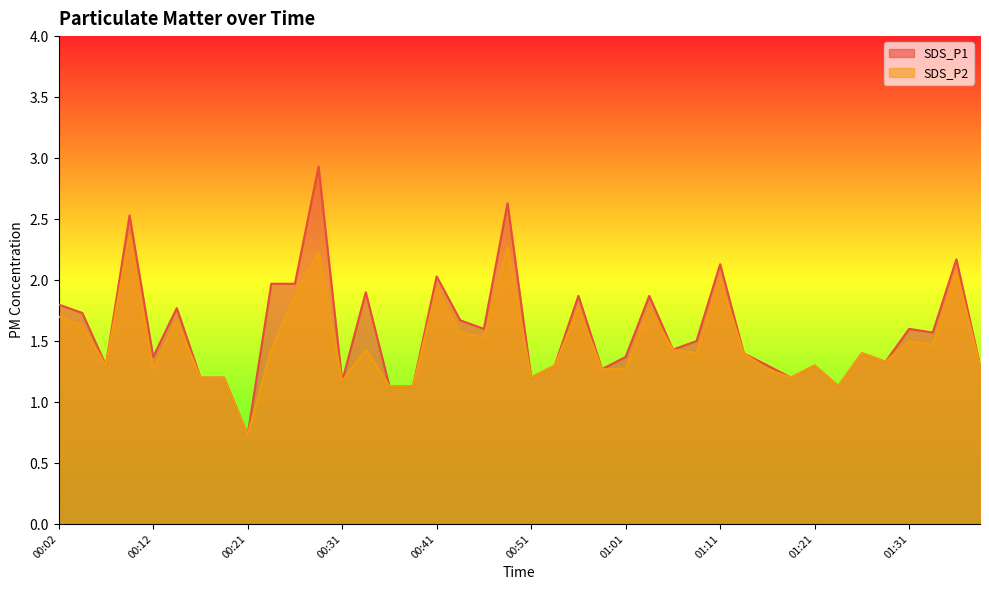

True or false: SDS_P2 and SDS_P1 intersect in this chart.

False